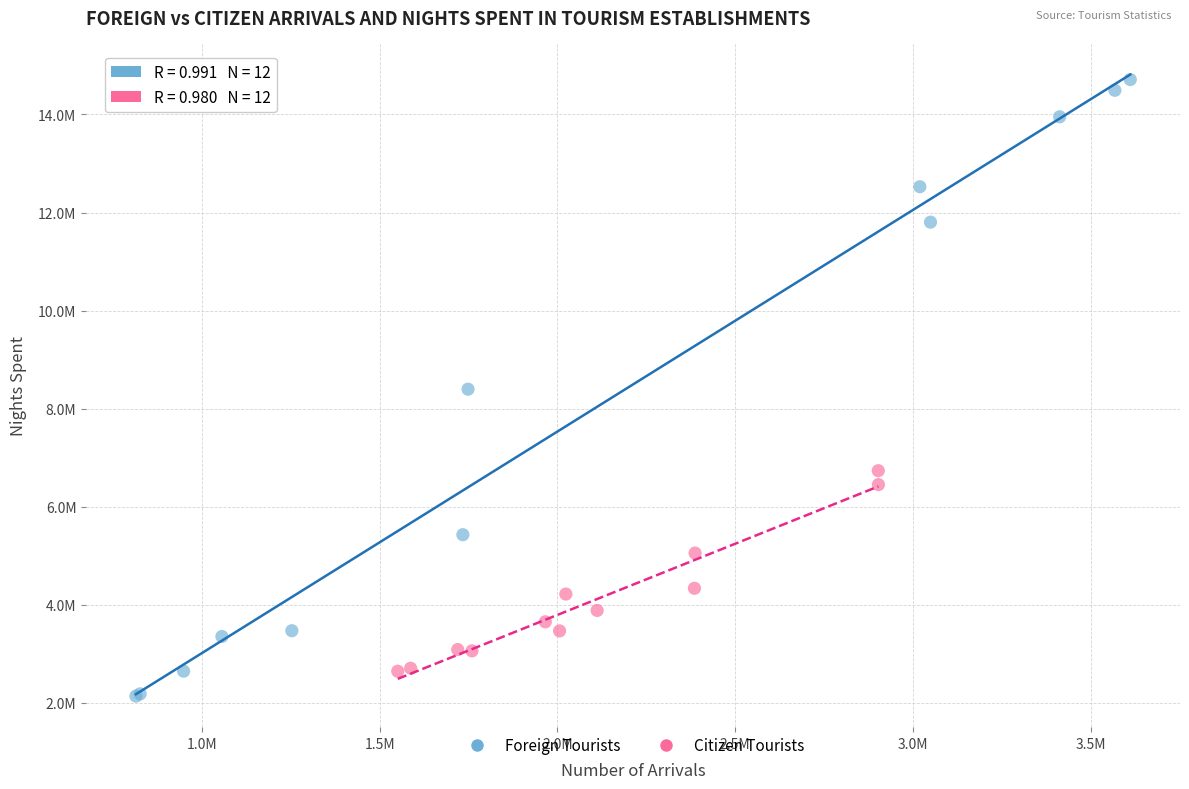

Which series contains the lowest Y value?

Foreign Tourists